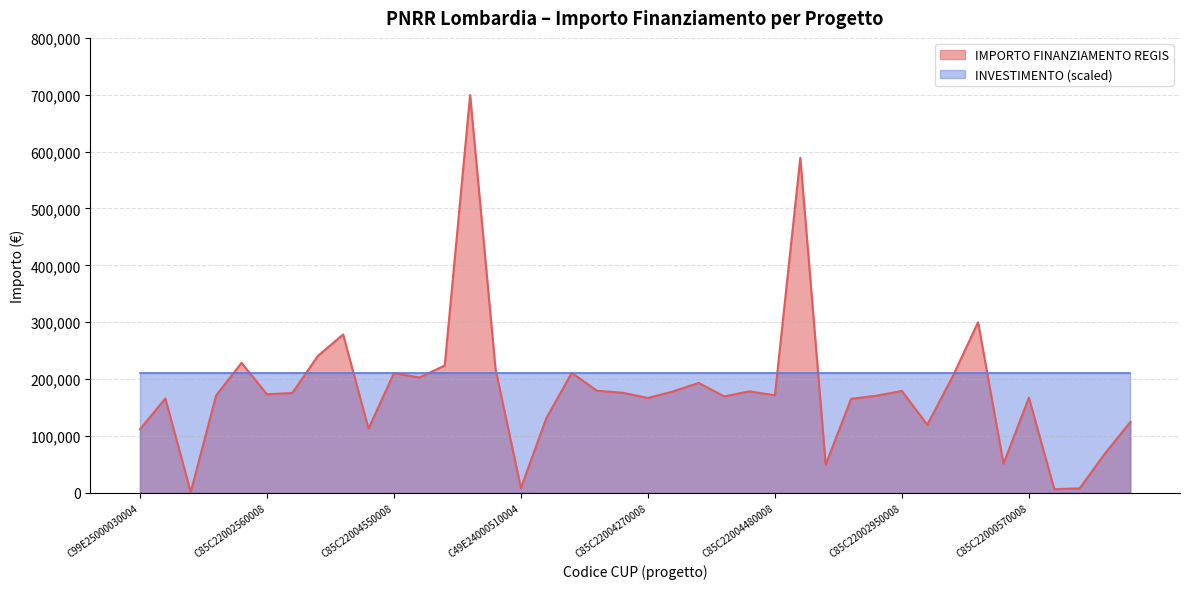

How many lines are shown in the chart?

2